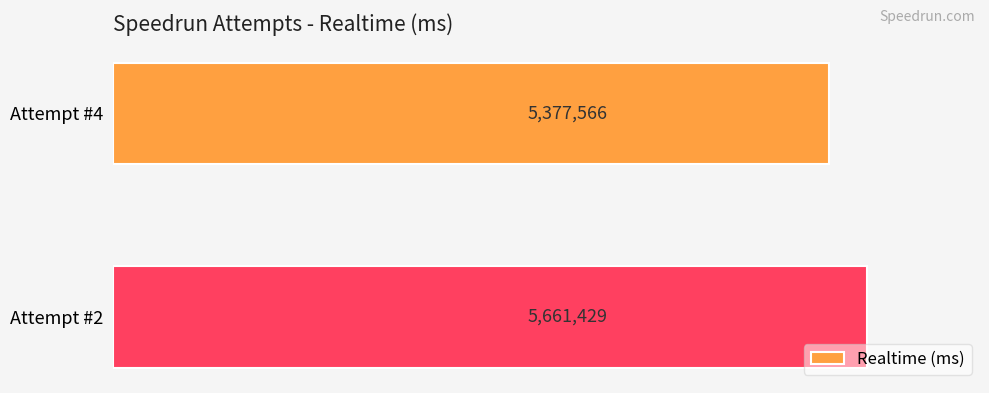

What is the maximum value shown in the chart?

5661429